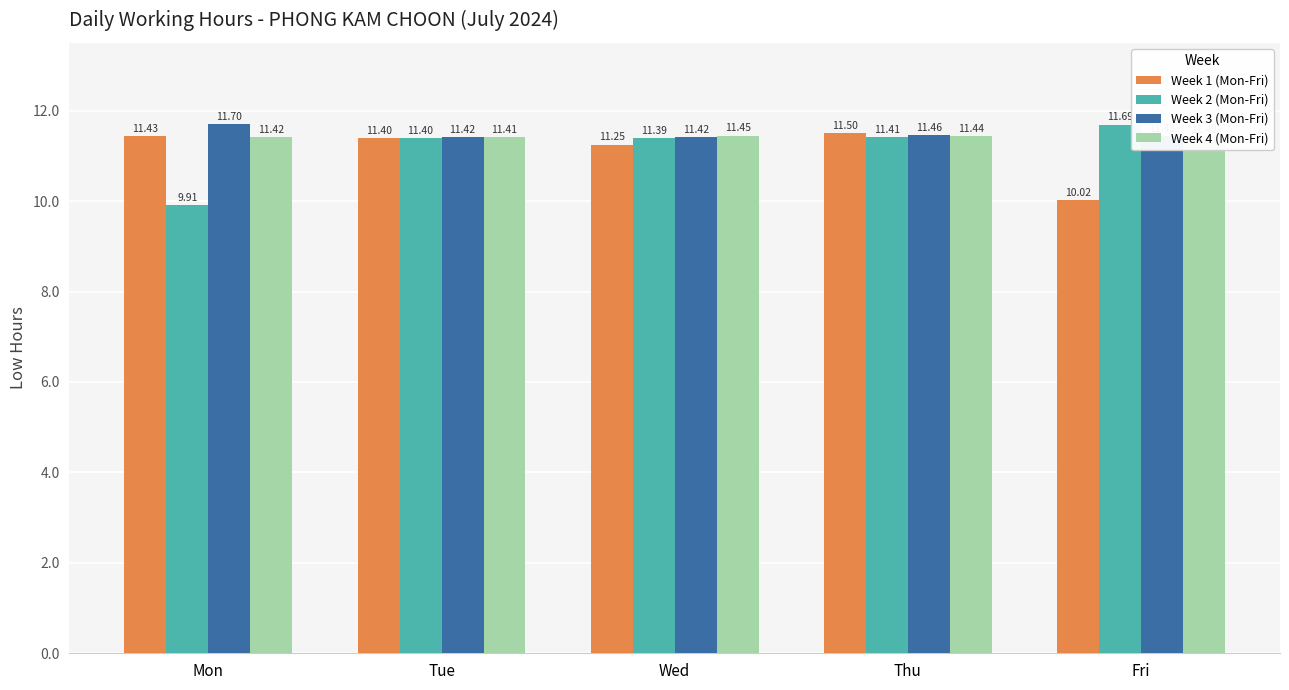

Is it true that Week 4 (Mon-Fri) equals 11.4 at Thu?

True